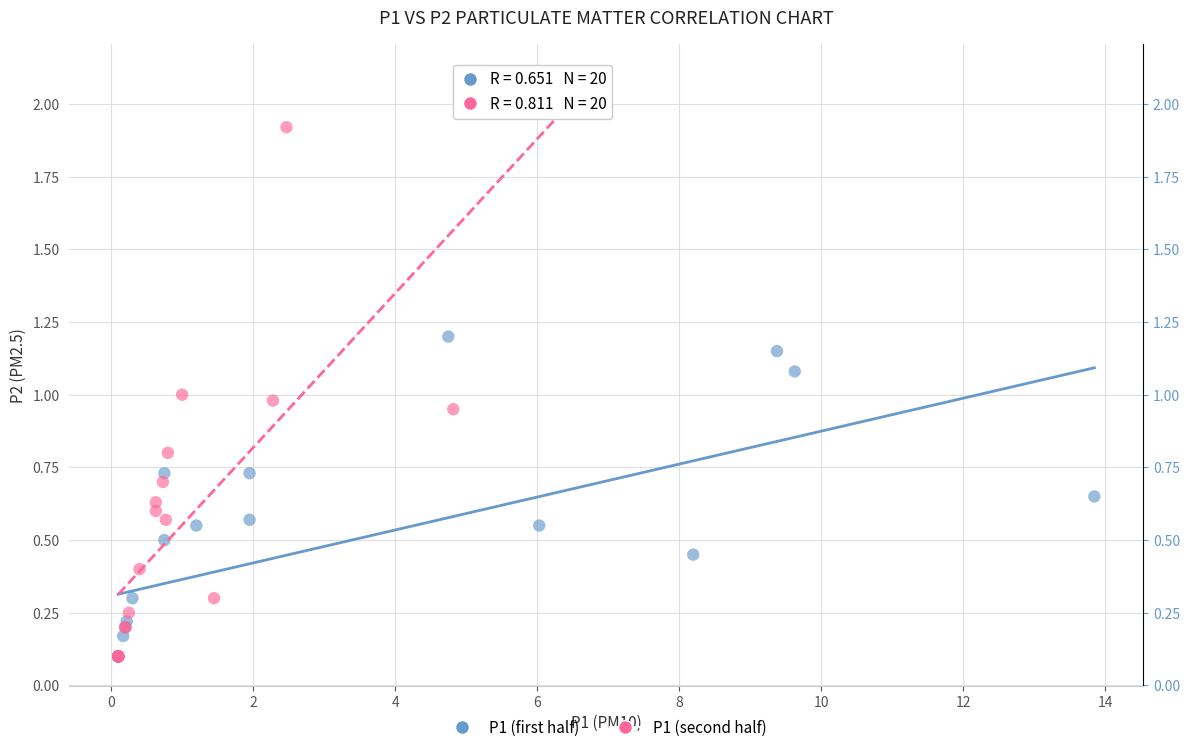

Which series has the largest Y range (max minus min)?

P1 (second half)